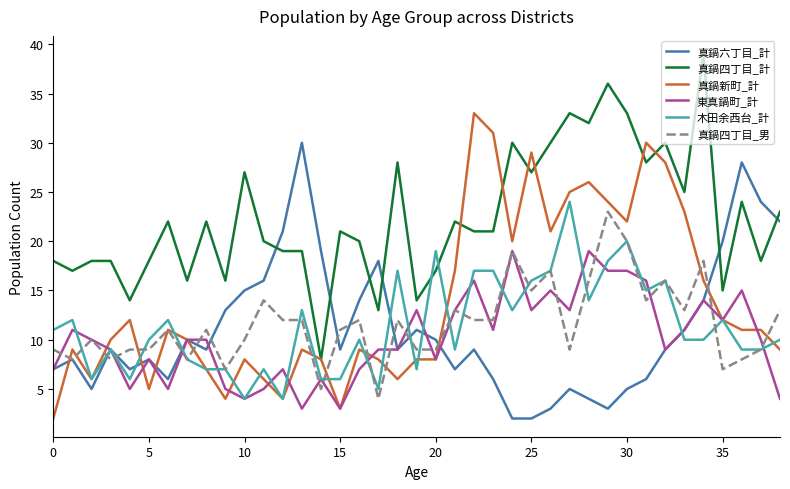

How many times do 真鍋四丁目_計 and 木田余西台_計 cross each other?

2